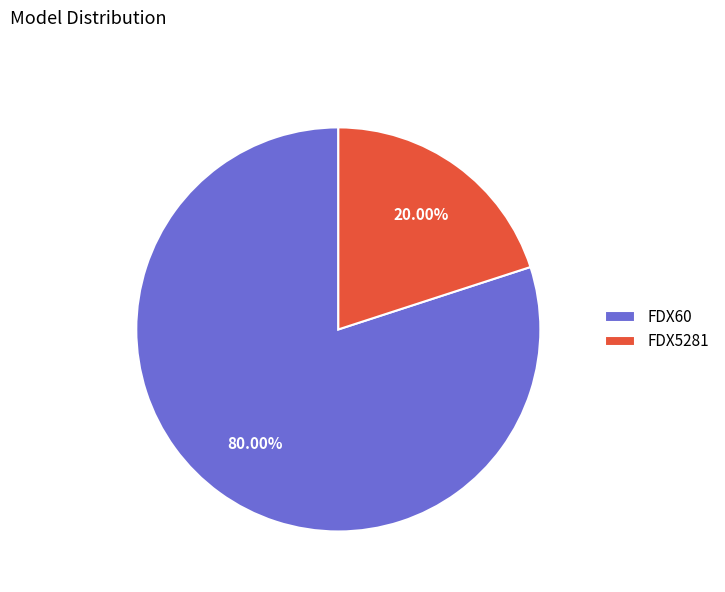

What percentage is the FDX60 slice, to the nearest percent?

80%